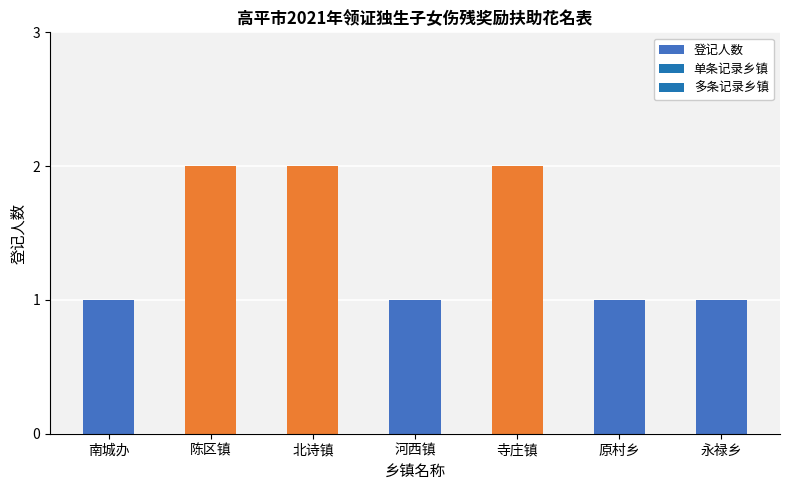

Count the number of categories in the chart.

7